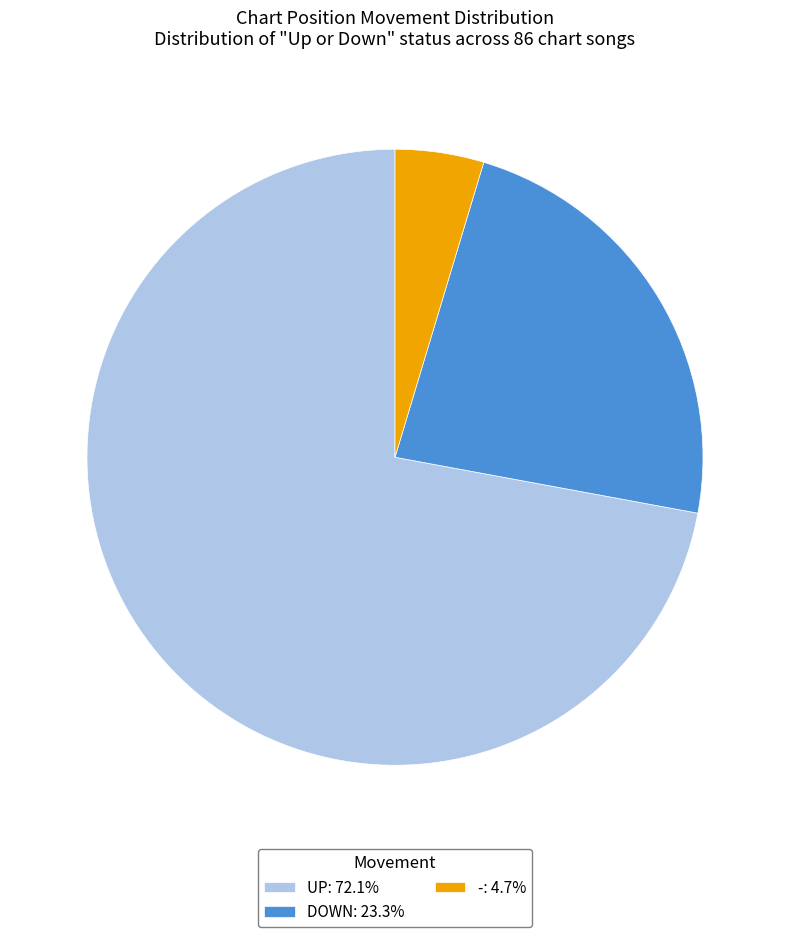

What is the ratio of the value at UP: 72.1% to the value at -: 4.7%?

15.5